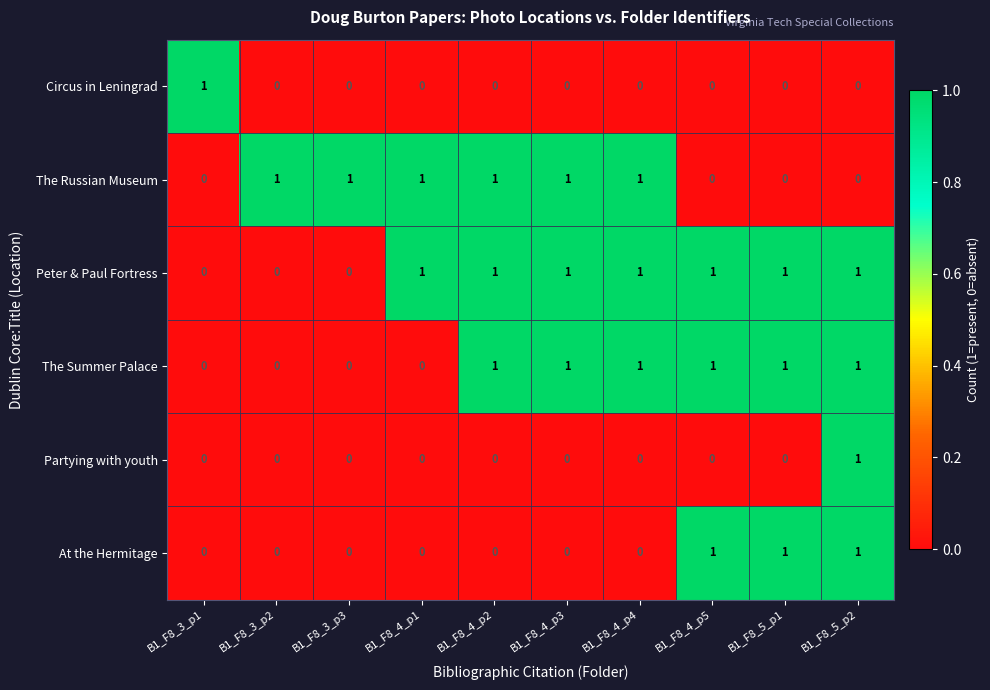

The Circus in Leningrad series shows -1 at B1_F8_4_p3. True or false?

False